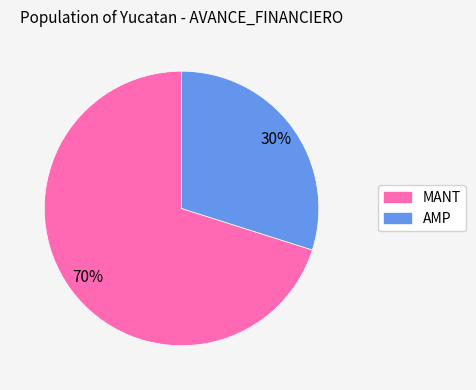

To the nearest percent, what is the average slice percentage?

50%